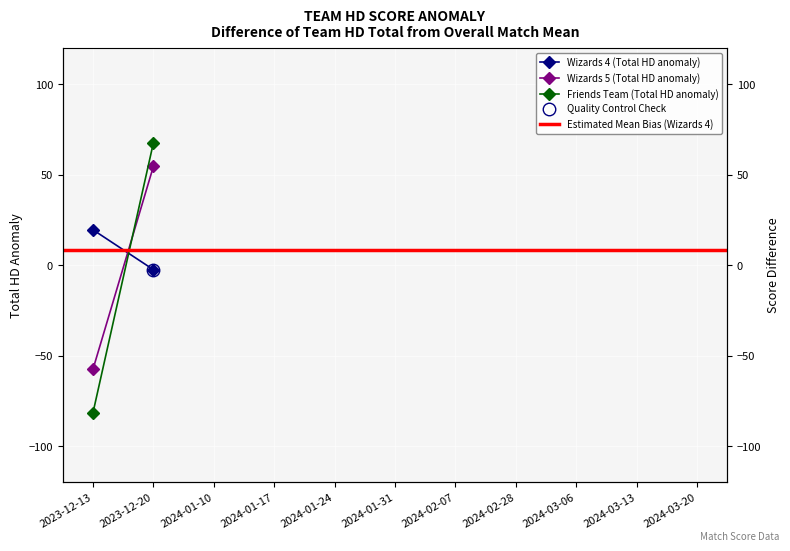

What is the value of the Wizards 4 (Total HD anomaly) point at the 2nd from the left?

-2.5